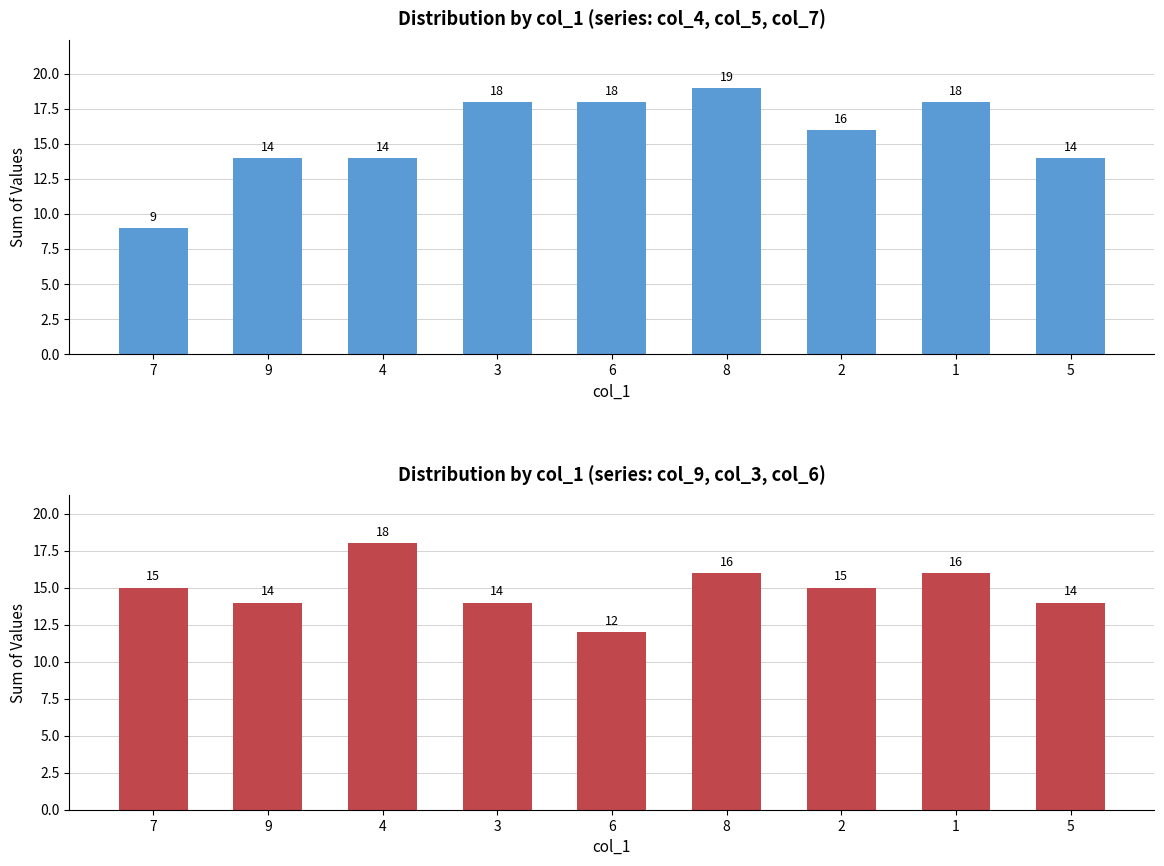

Rank the categories by col_4+col_5+col_7 value from lowest to highest.

7, 9, 4, 5, 2, 3, 6, 1, 8